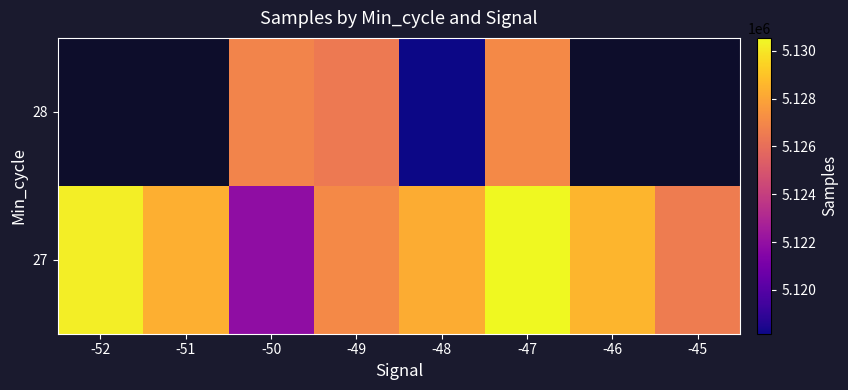

List the series in order of their peak value, highest first.

27, 28